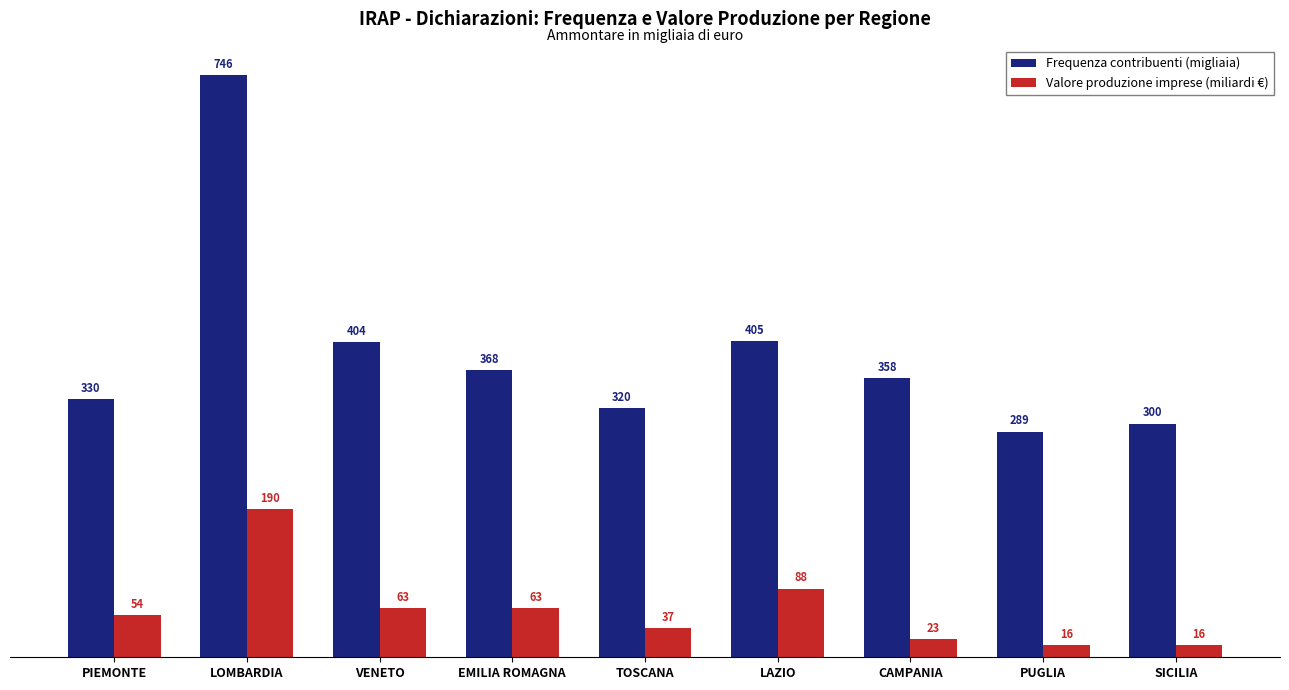

Is the value of Valore produzione imprese (miliardi €) at EMILIA ROMAGNA greater than the value of Frequenza contribuenti (migliaia) at LOMBARDIA?

No